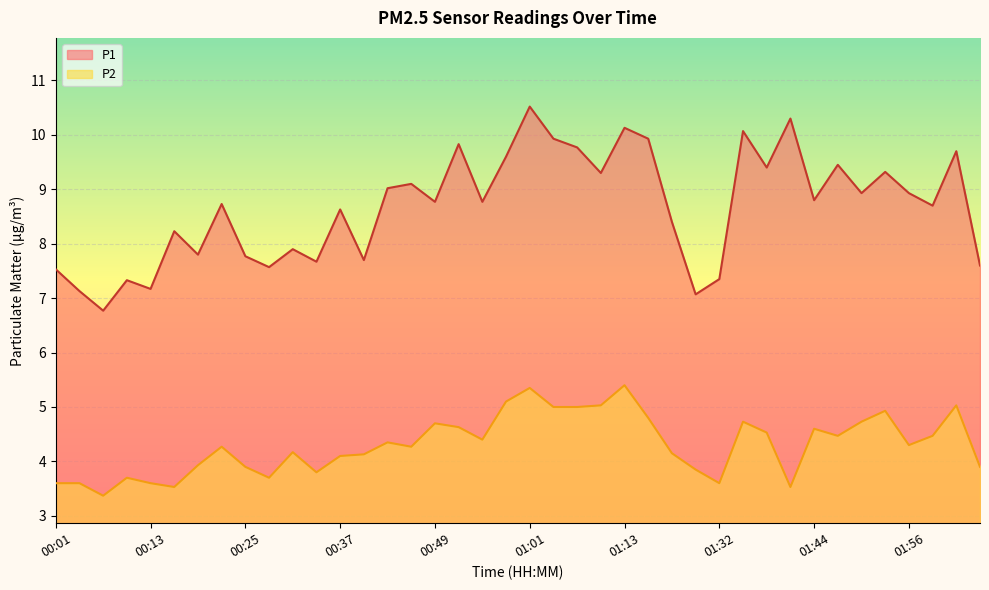

Where is the first local maximum for P2?

00:10